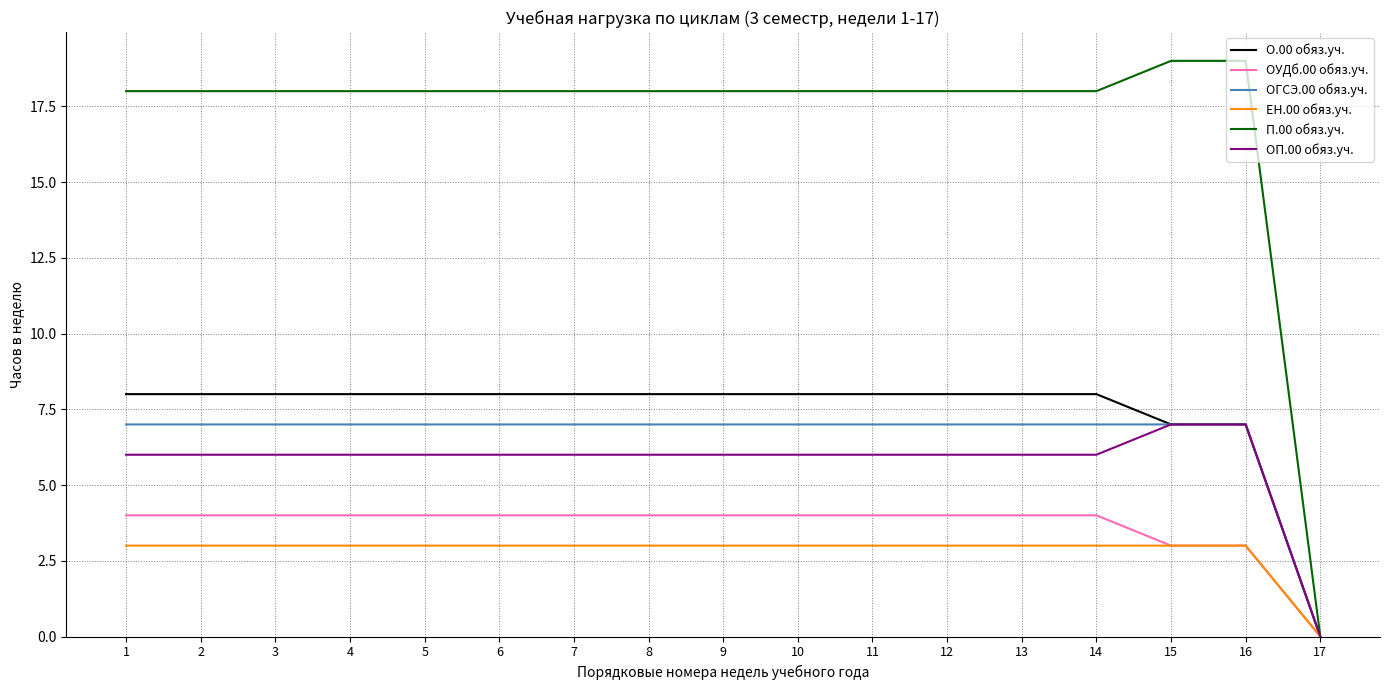

Rank the series at 1 from highest to lowest value.

П.00 обяз.уч., О.00 обяз.уч., ОГСЭ.00 обяз.уч., ОП.00 обяз.уч., ОУДб.00 обяз.уч., ЕН.00 обяз.уч.